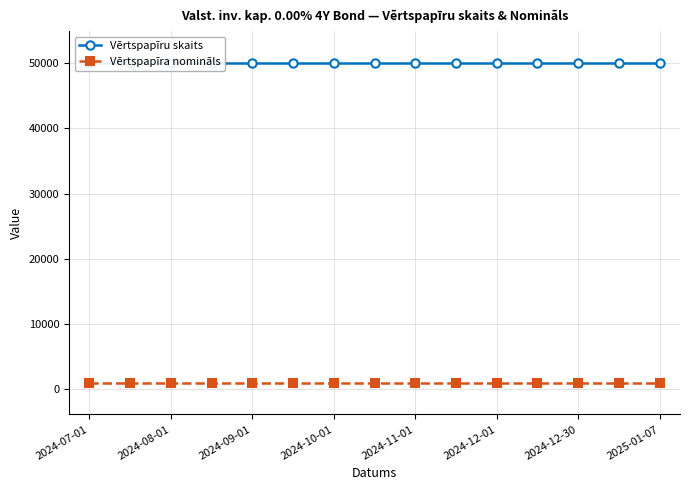

Where is Vērtspapīra nomināls nearest to the value 1000?

2024-07-01